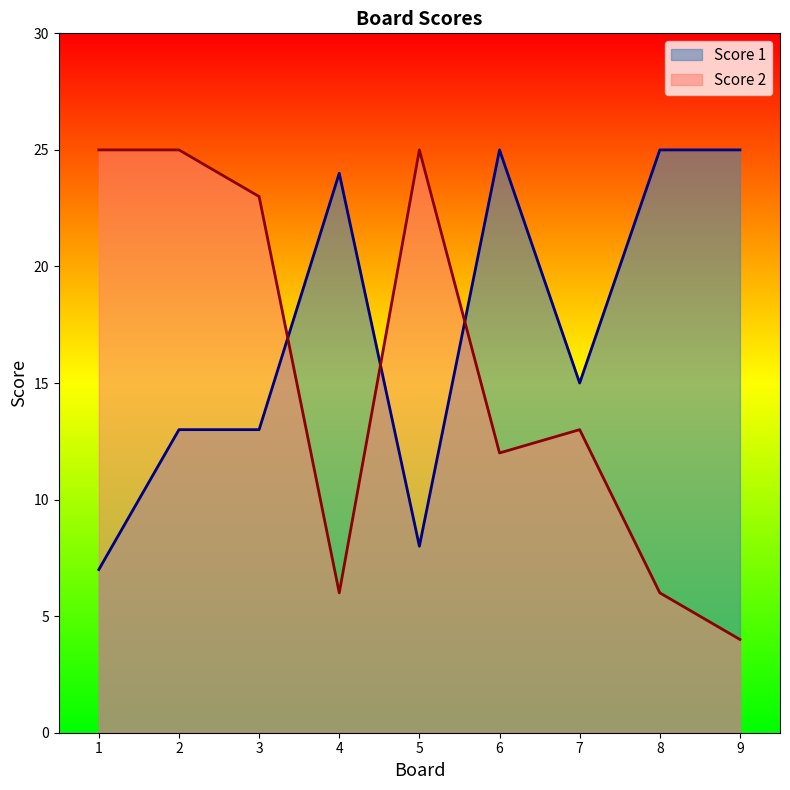

Reading left to right, what are all the values shown in this chart?

Score 1: 7	13	13	24	8	25	15	25	25
Score 2: 25	25	23	6	25	12	13	6	4